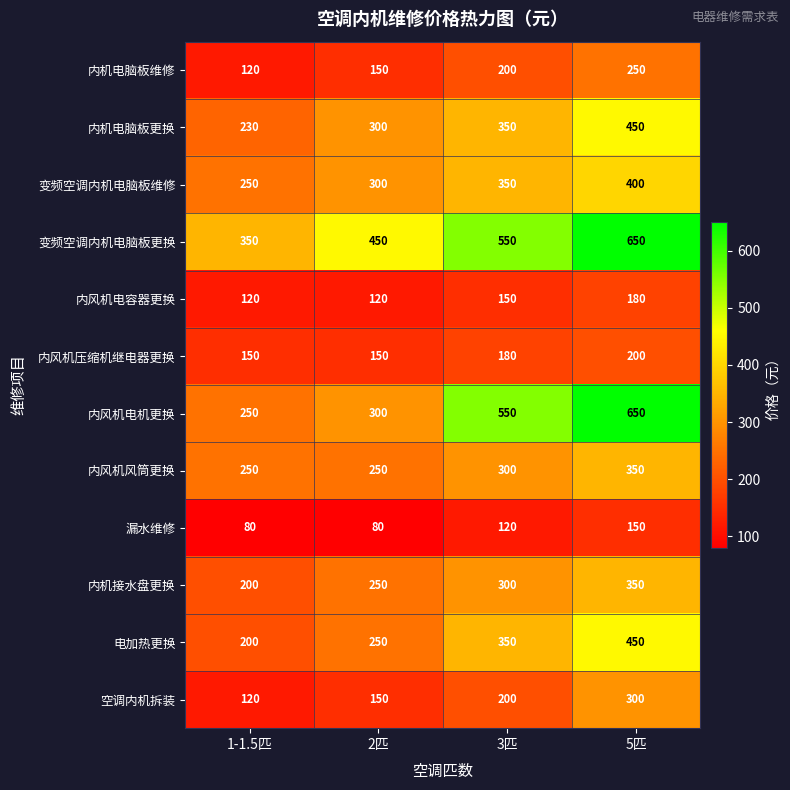

The value of 内风机电机更换 at 2匹 is 127. True or false?

False